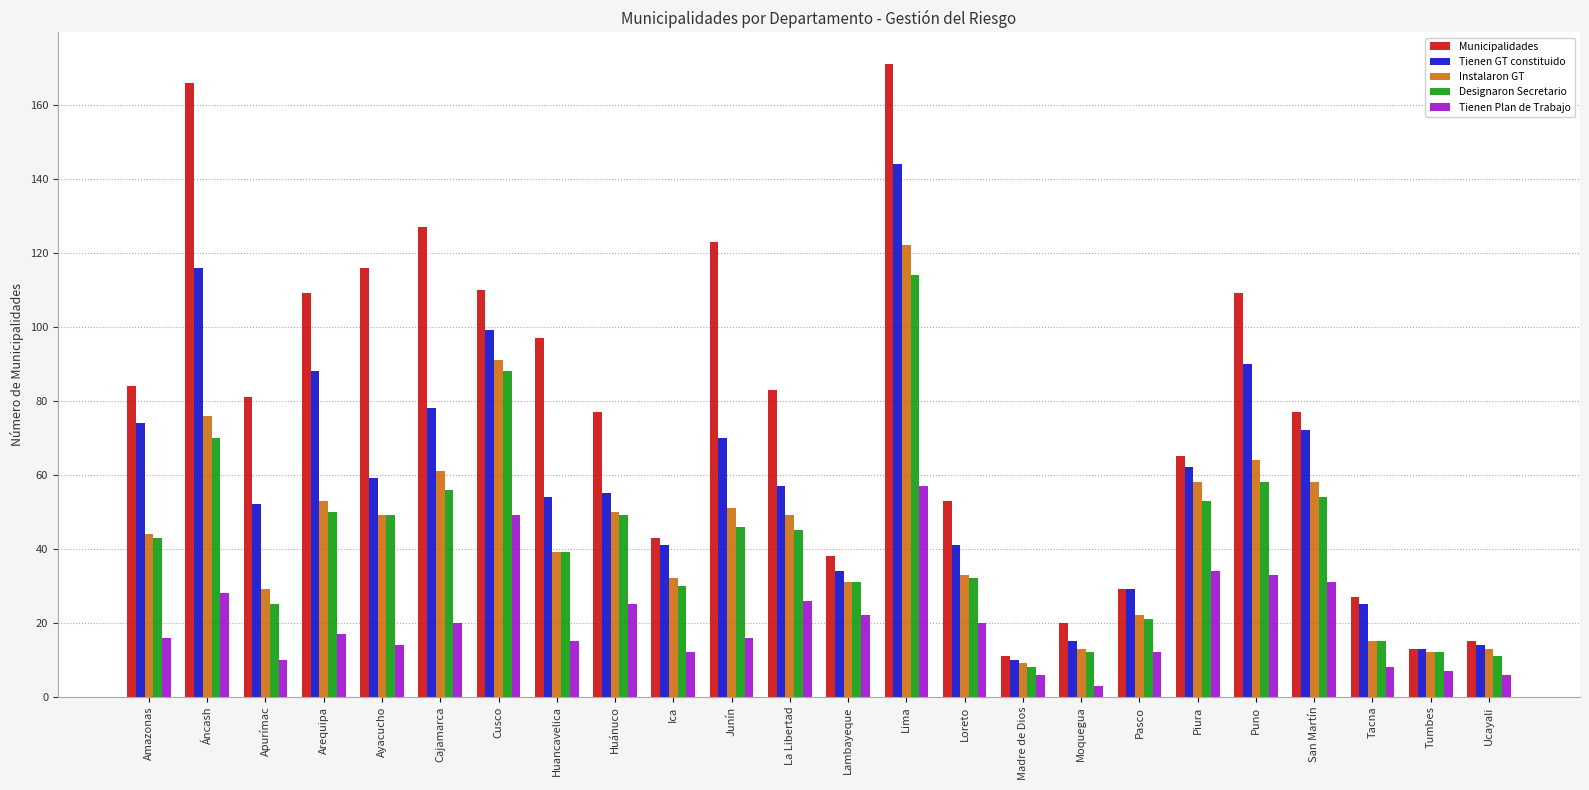

At how many categories does at least one series exceed 134?

2